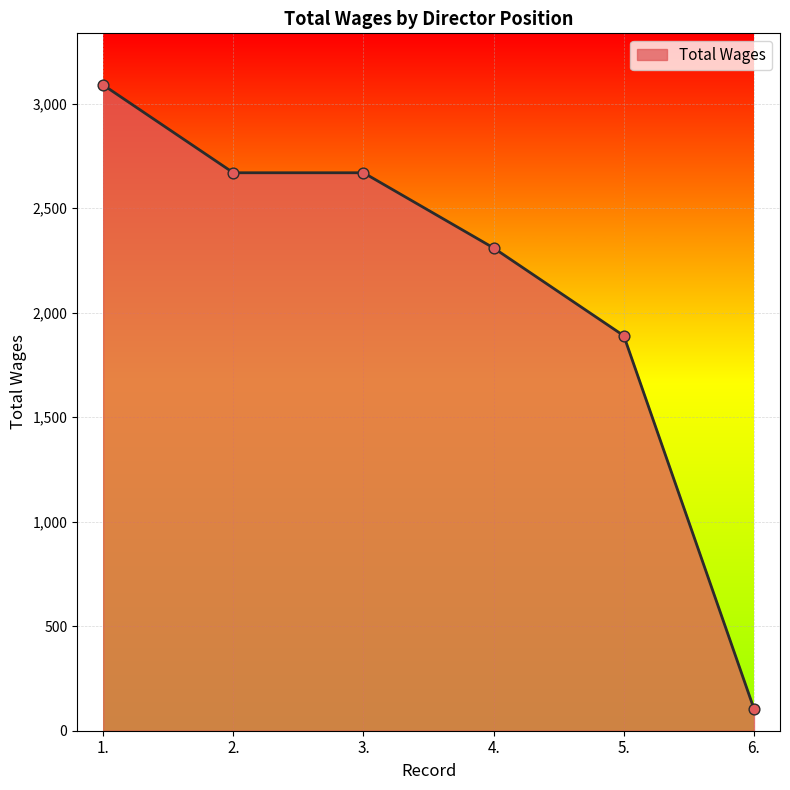

Between 5. and 3., which is larger?

3.